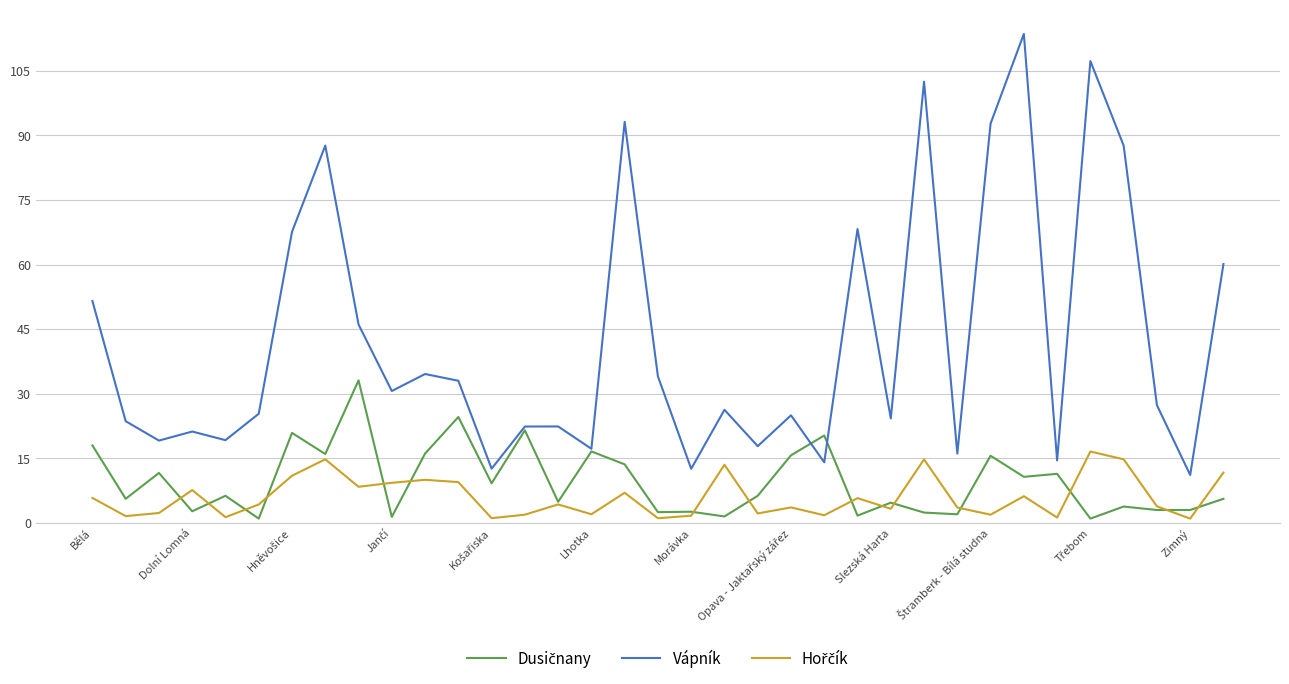

Which series has the widest spread of values?

Vápník